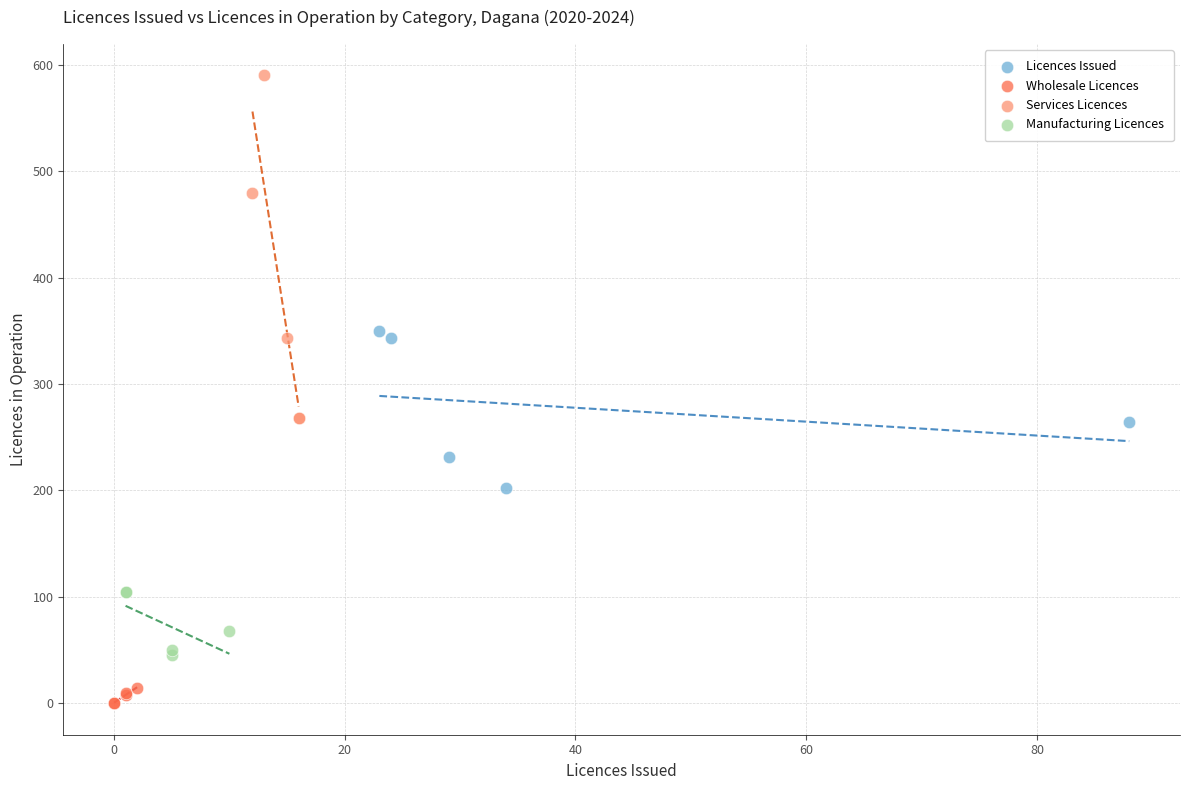

Which series contains the highest Y value?

Services Licences